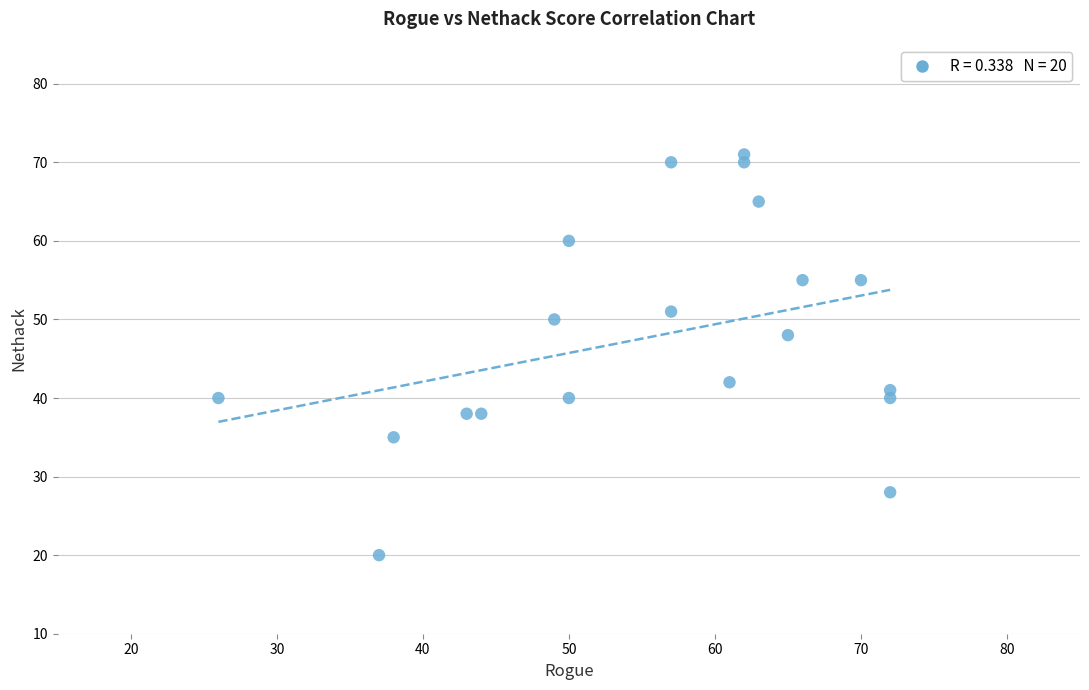

List the coordinates of all points as (Y, X) pairs, reading left to right.

(40, 26)  (20, 37)  (35, 38)  (38, 43)  (38, 44)  (50, 49)  (40, 50)  (60, 50)  (70, 57)  (51, 57)  (42, 61)  (71, 62)  (70, 62)  (65, 63)  (48, 65)  (55, 66)  (55, 70)  (41, 72)  (40, 72)  (28, 72)